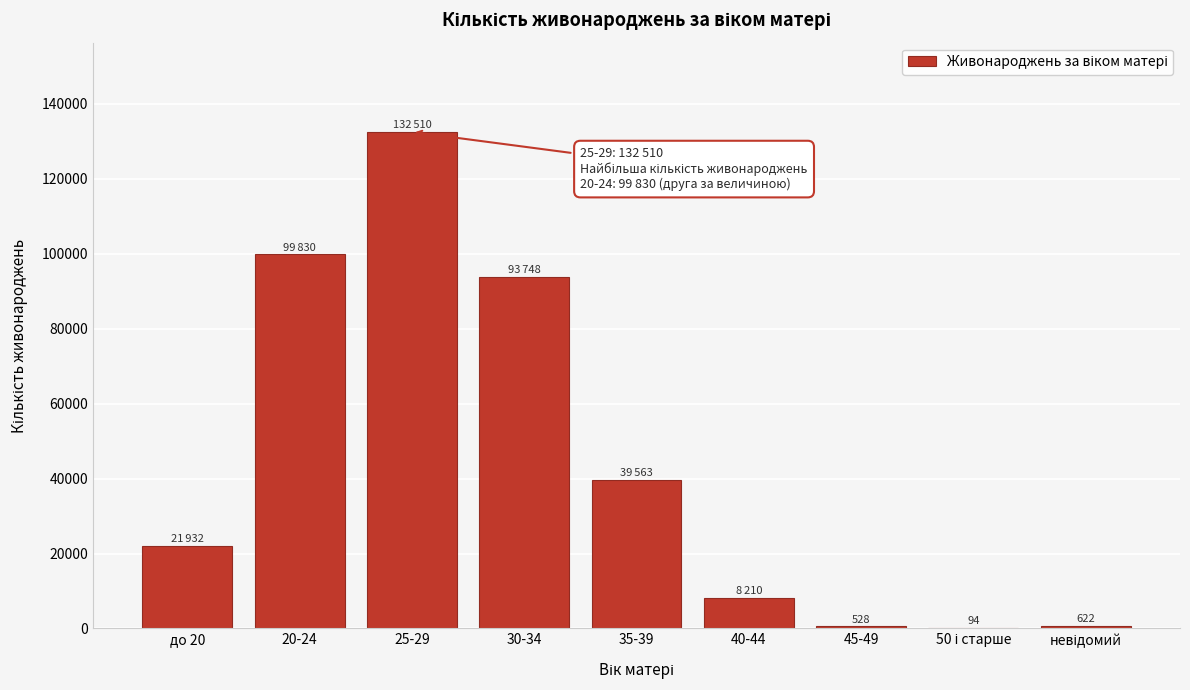

Which category has the highest value across all series?

25-29